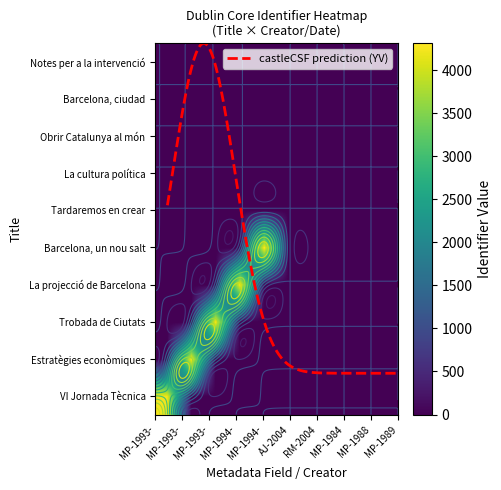

What is the maximum value shown in the chart?

4310